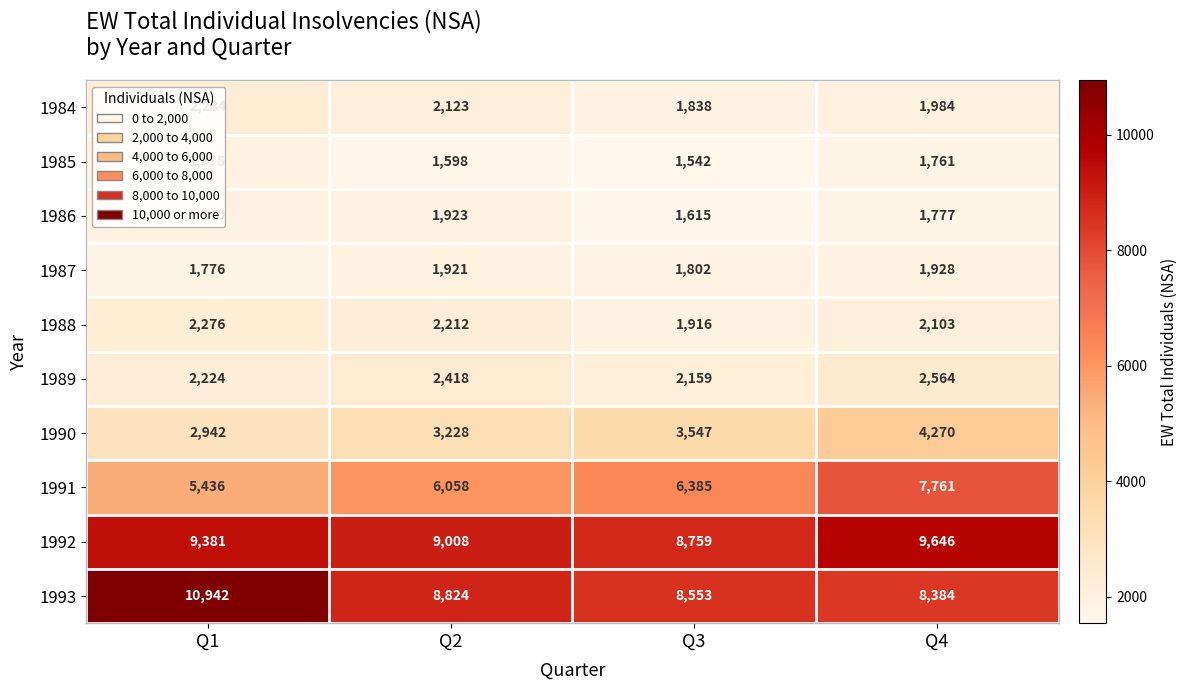

What is the average value of the 1988 series?

2127